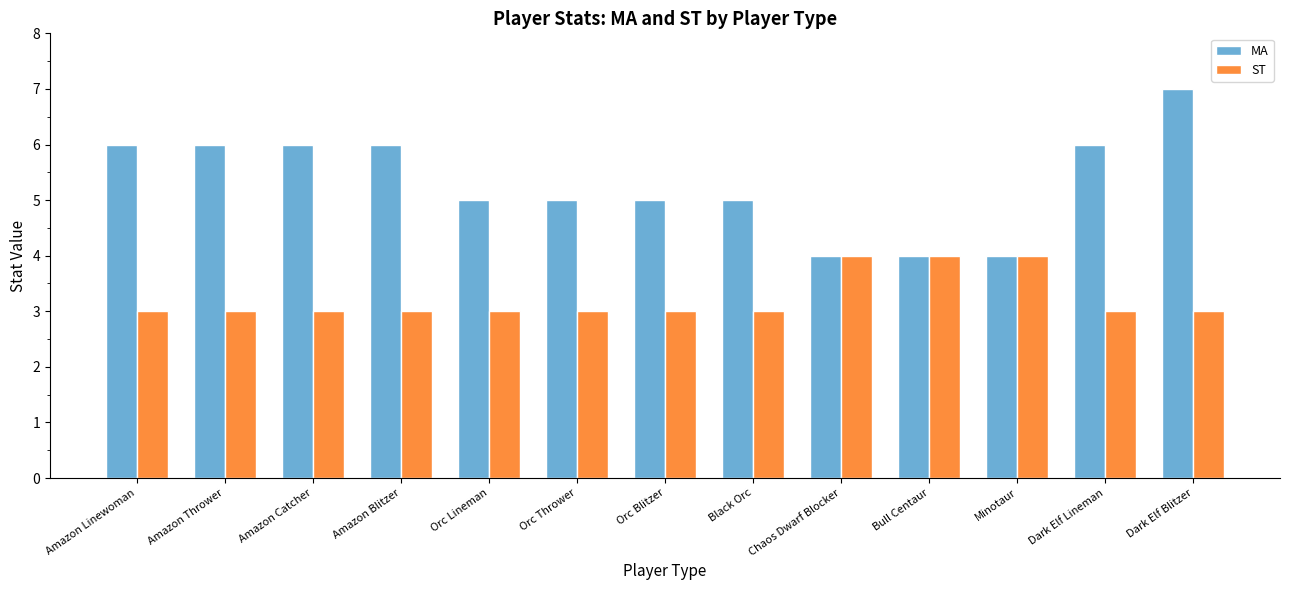

Does the chart contain stacked bars?

No